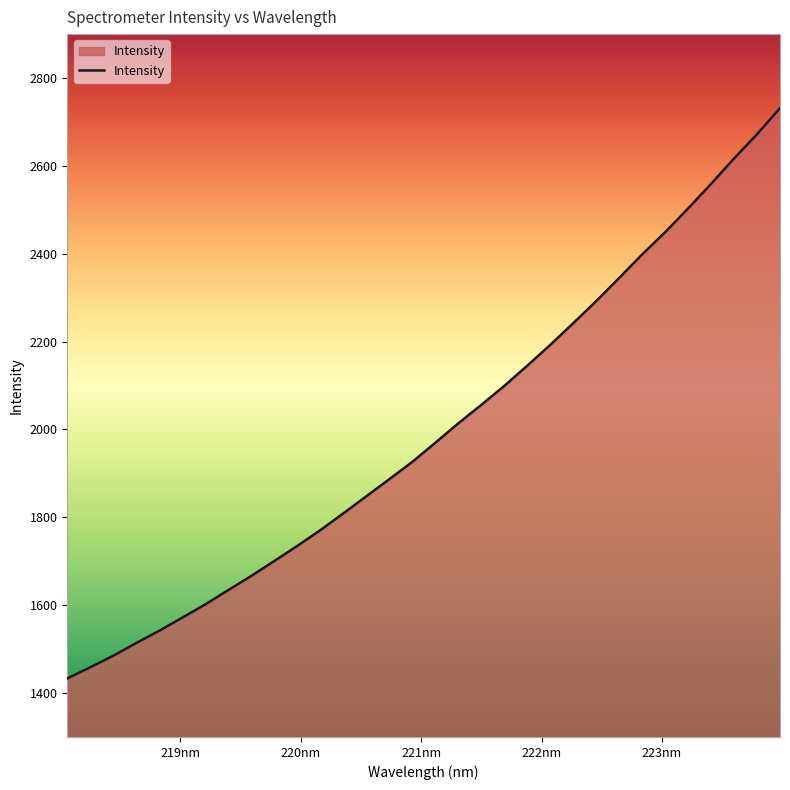

What is the maximum value shown in the chart?

2731.5